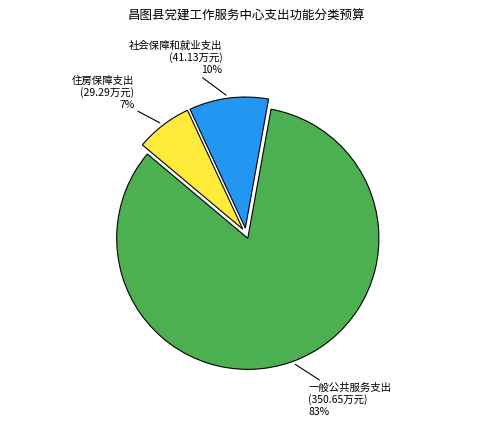

Is there a majority slice in this chart?

Yes